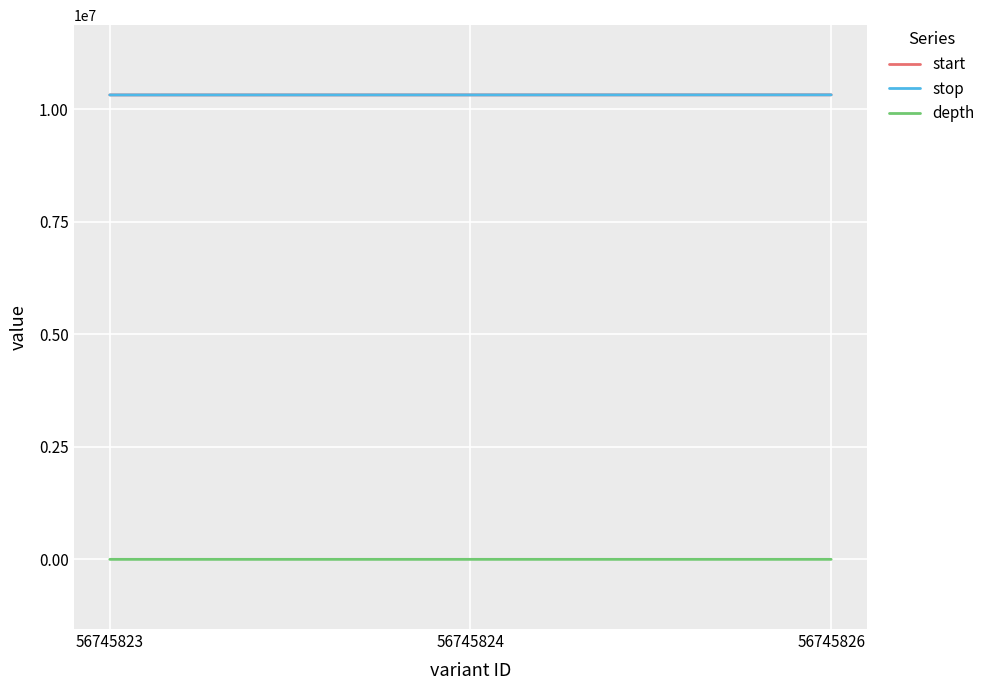

True or false: start has a value of 15103109 at 56745826.

False